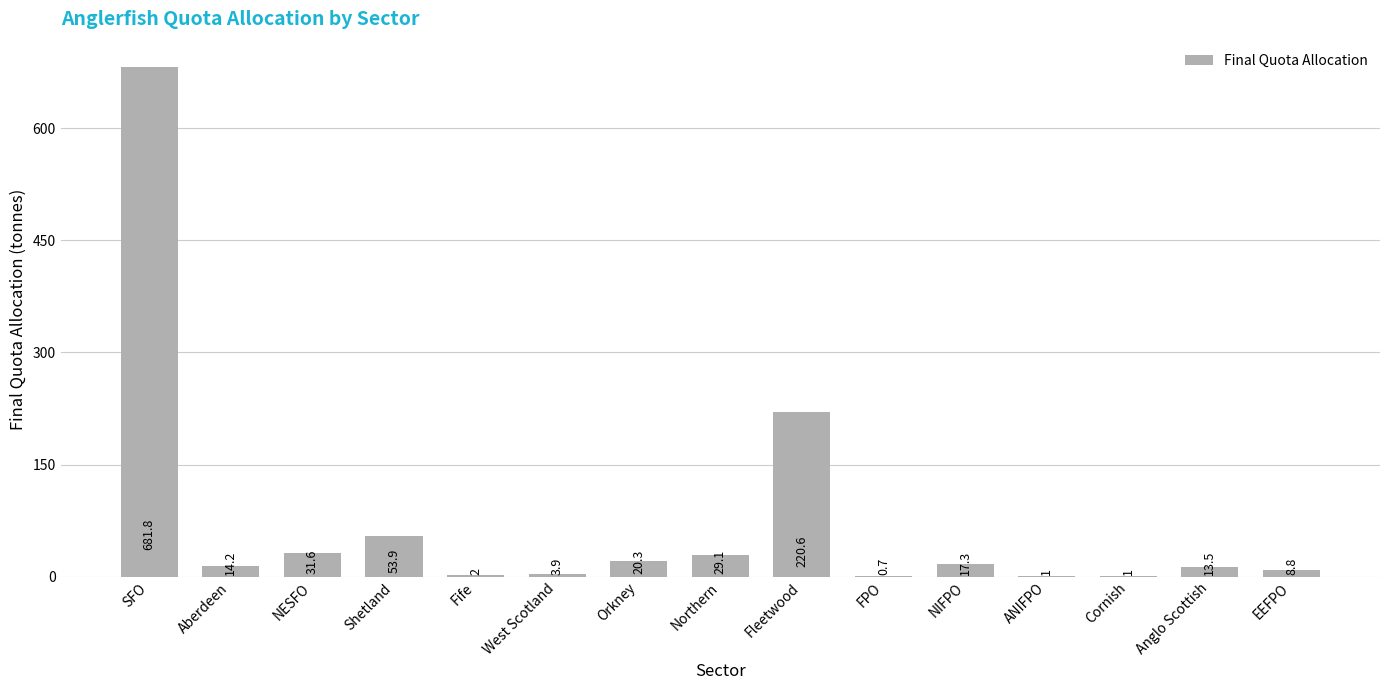

Count the number of categories in the chart.

15